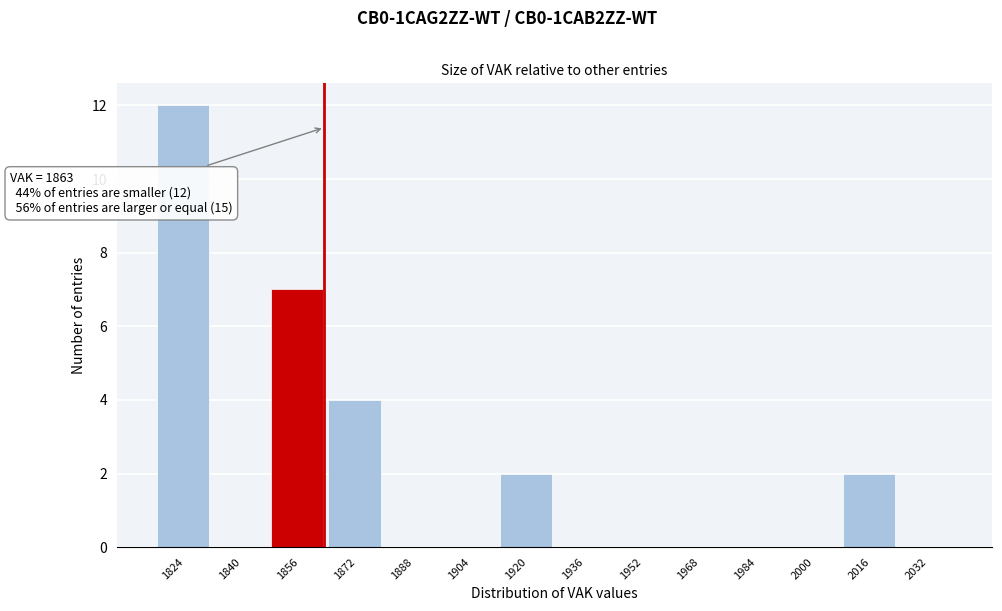

Reading right to left, extract all data points from this chart.

2032=0	2016=2	2000=0	1984=0	1968=0	1952=0	1936=0	1920=2	1904=0	1888=0	1872=4	1856=7	1840=0	1824=12